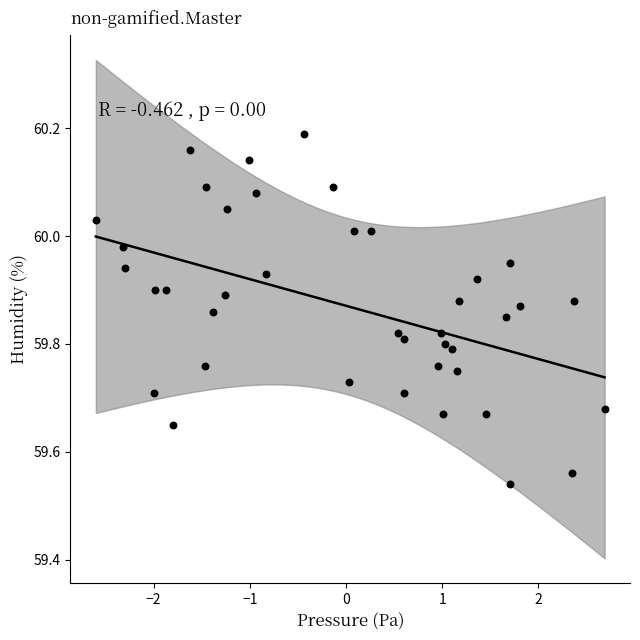

What is the range of X values (max minus min)?

5.3